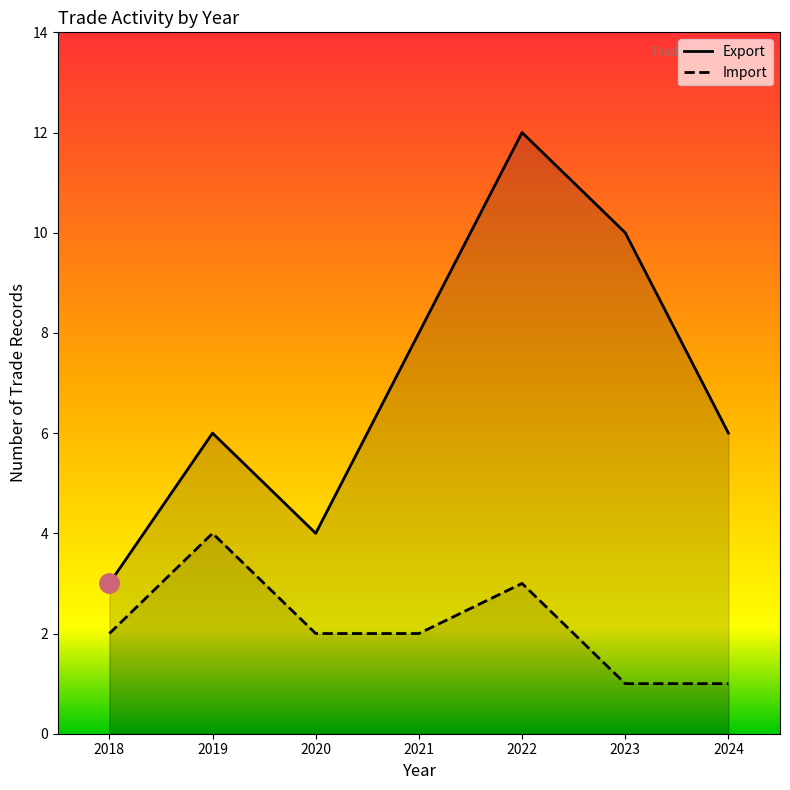

Does the chart have visible grid lines?

No